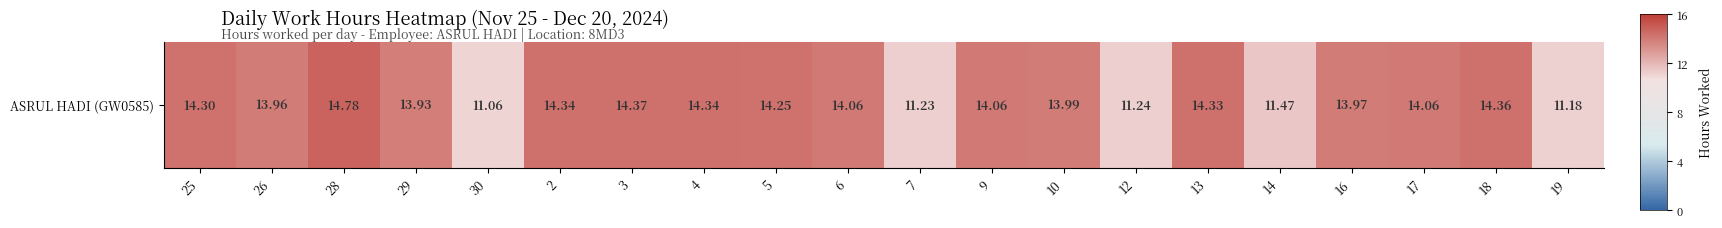

List the labels in order of value, smallest first.

30, 19, 7, 12, 14, 29, 26, 16, 10, 6, 9, 17, 5, 25, 13, 2, 4, 18, 3, 28